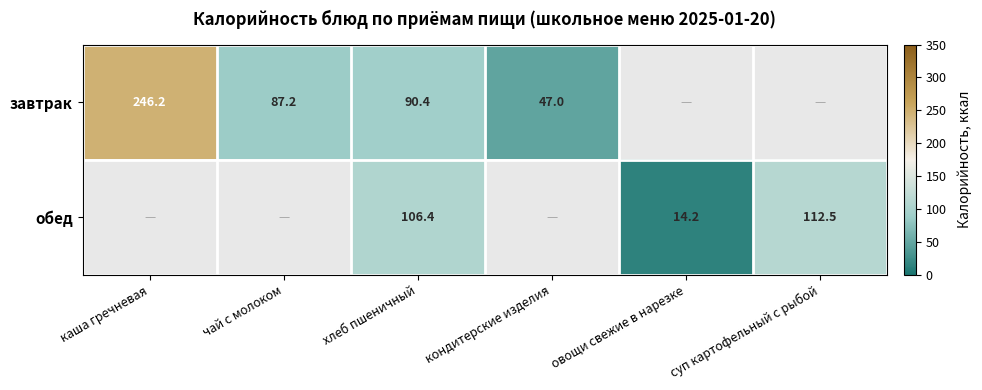

Is the value of обед at хлеб пшеничный greater than the value of завтрак at хлеб пшеничный?

Yes